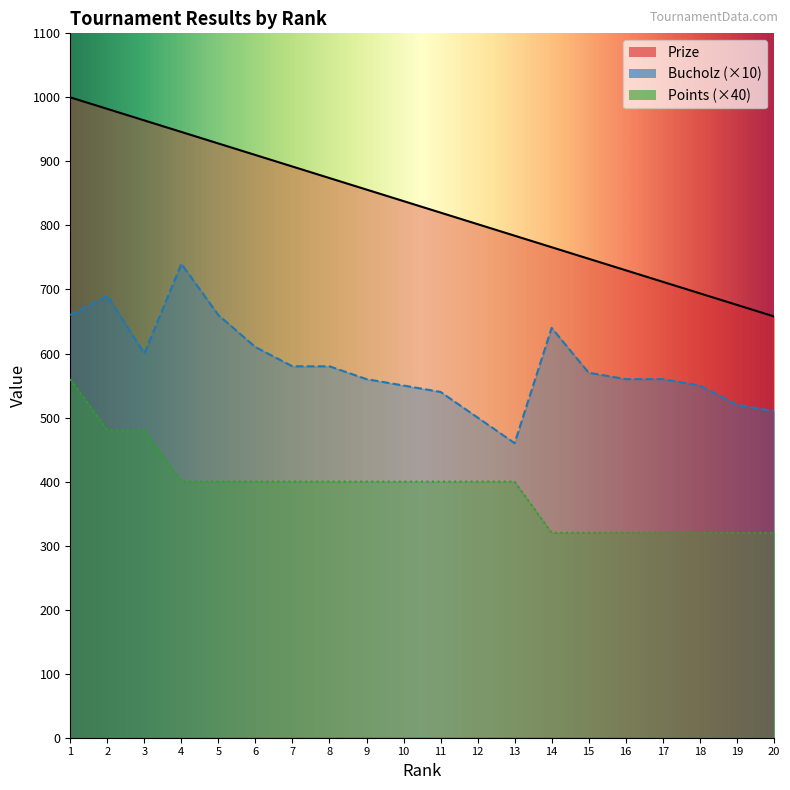

How many lines are shown in the chart?

3